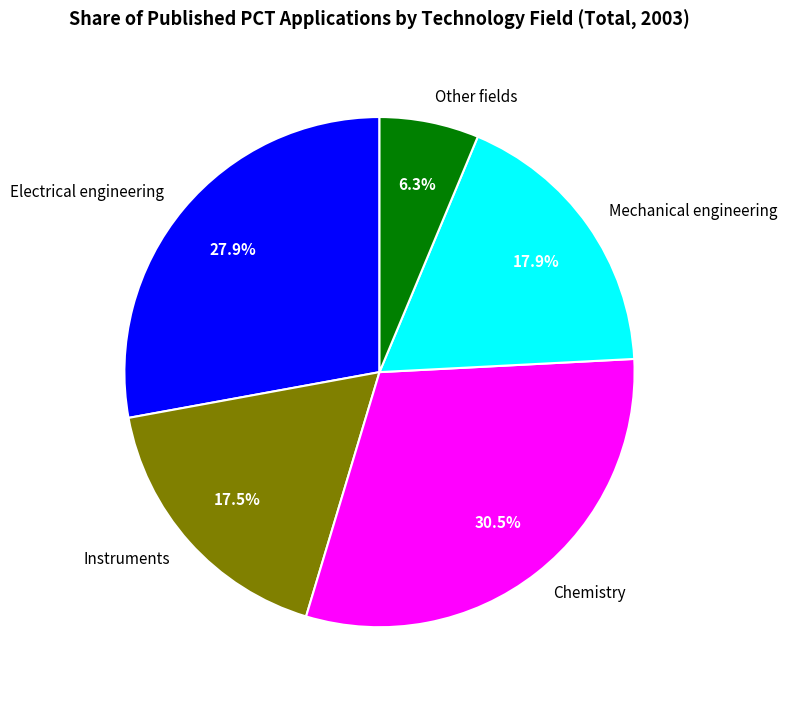

Is Chemistry the majority of the pie?

No